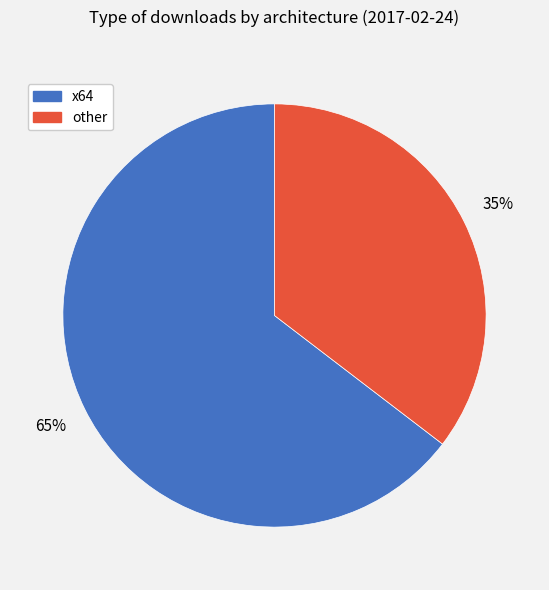

Does any single category account for the majority?

Yes